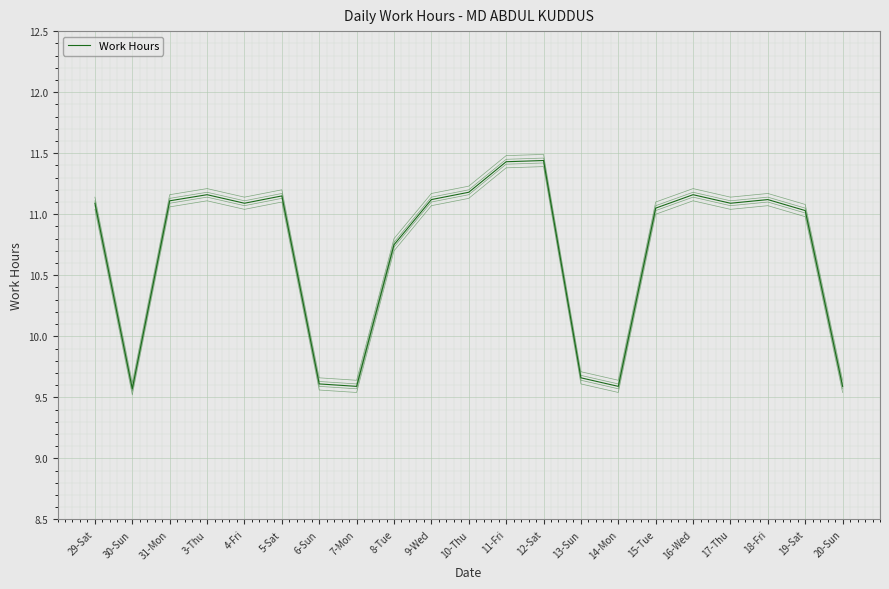

At which category does the data reach its first local peak?

3-Thu